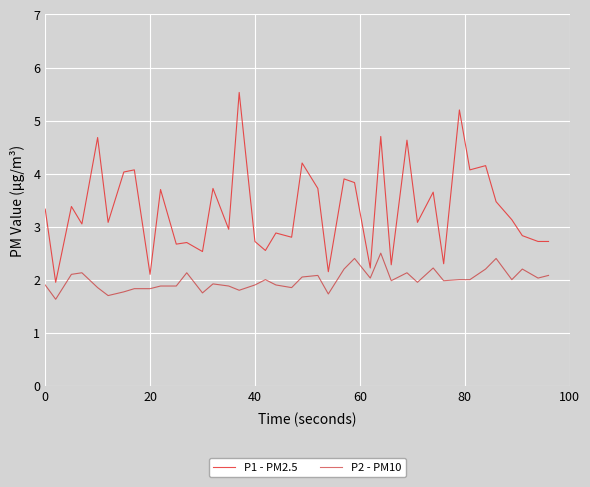

How many lines are shown in the chart?

2